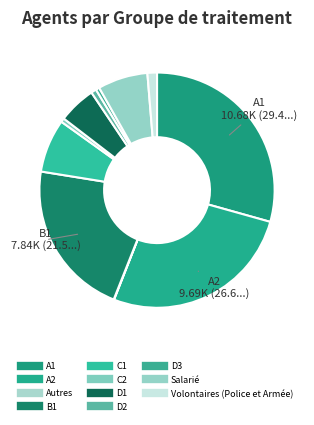

True or false: A1 accounts for 29% of the total.

True